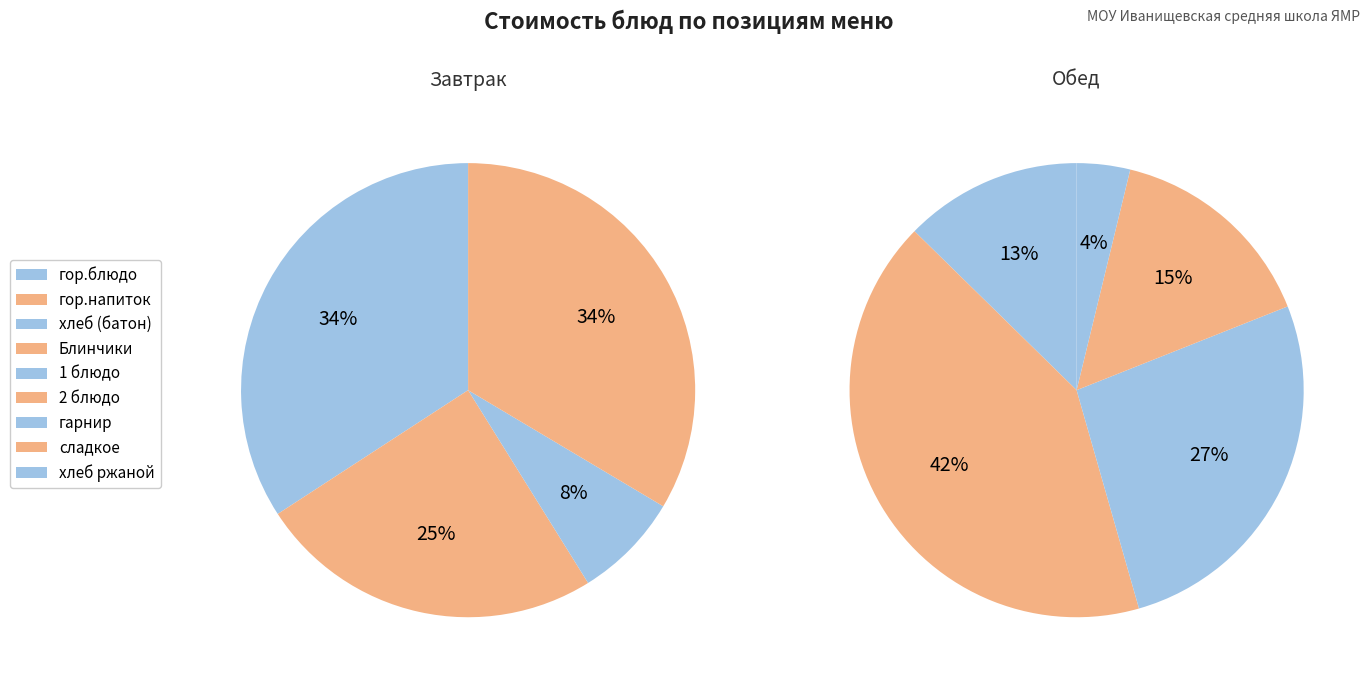

The гор.напиток slice represents 18% of the pie. True or false?

False